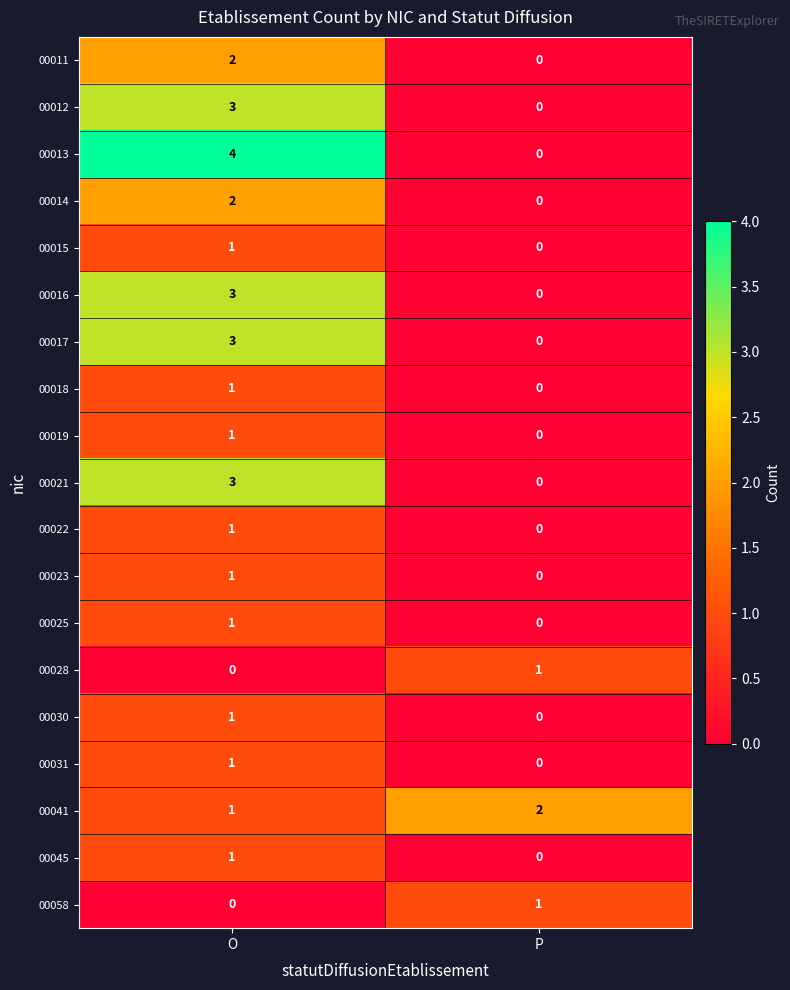

Which series has the largest range (max minus min)?

00013